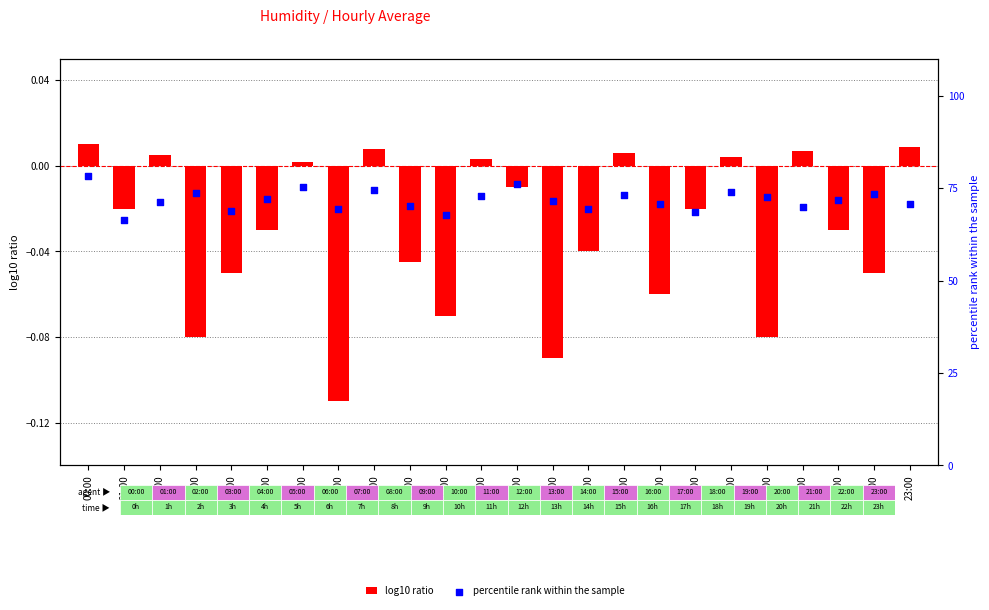

Which series has the largest total across all categories?

percentile rank within the sample